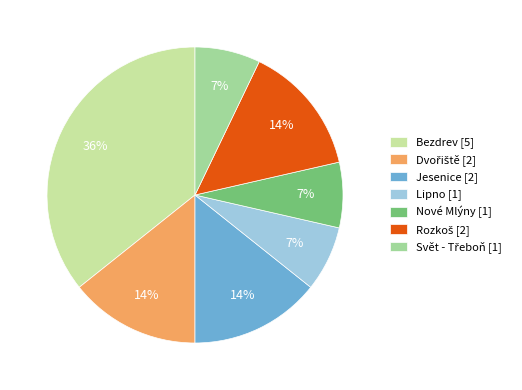

Which slice is the largest?

Bezdrev